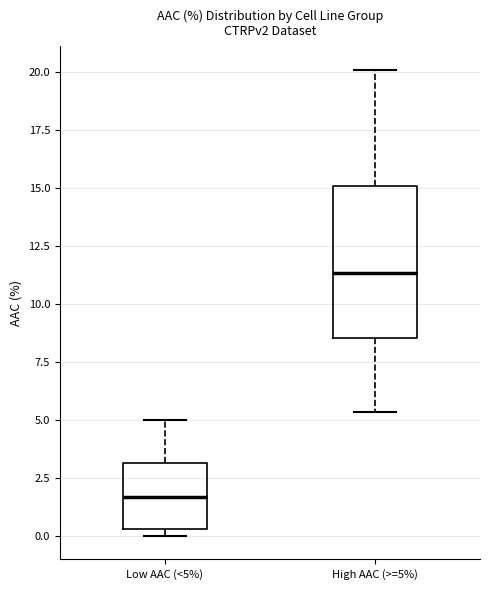

Where does the median line of the box for High AAC (>=5%) sit on the y-axis? The values are not printed on the chart, so give them approximately, as read against the axis.

11.5